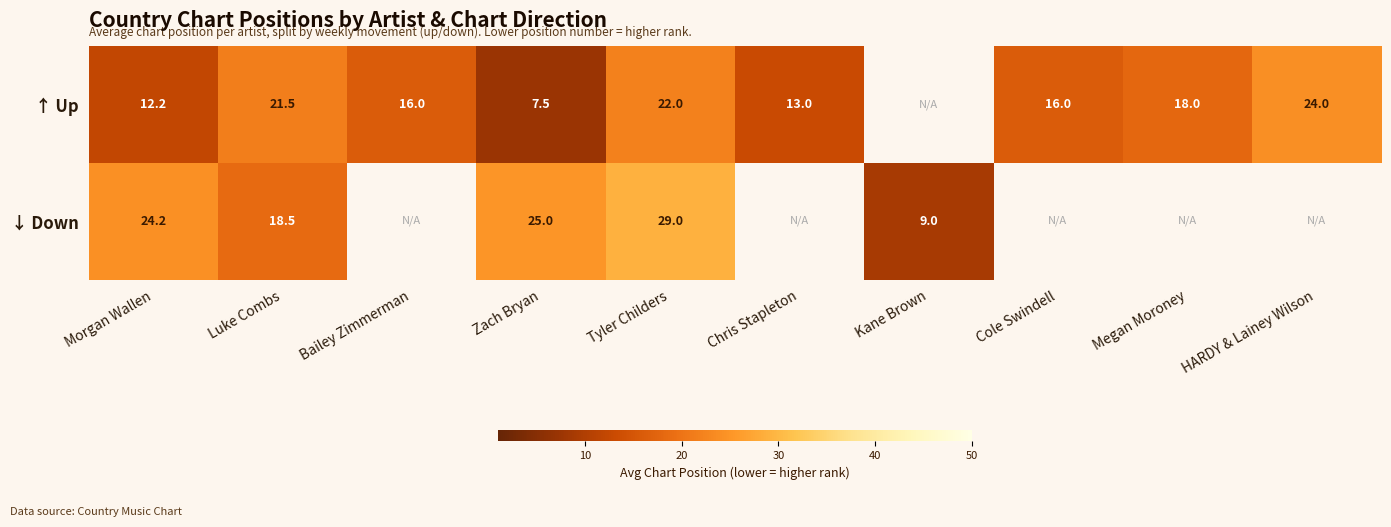

Rank the series at Tyler Childers from lowest to highest value.

↑ Up, ↓ Down